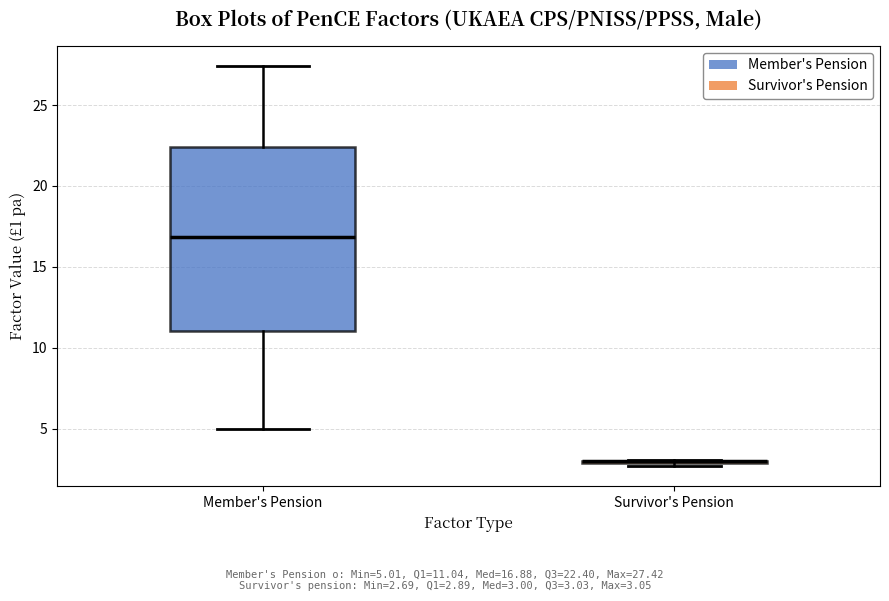

Reading left to right, transcribe this box plot: for each box, give where its median line is, the range the box spans, and where its two whiskers end, as read against the y-axis. The values are not printed on the chart, so give them approximately, as read against the axis.

Member's Pension: median 17.0, box 11.0 to 22.5, whiskers 5.0 to 27.5
Survivor's Pension: box collapsed to a line at 3.0, whiskers 2.5 to 3.0